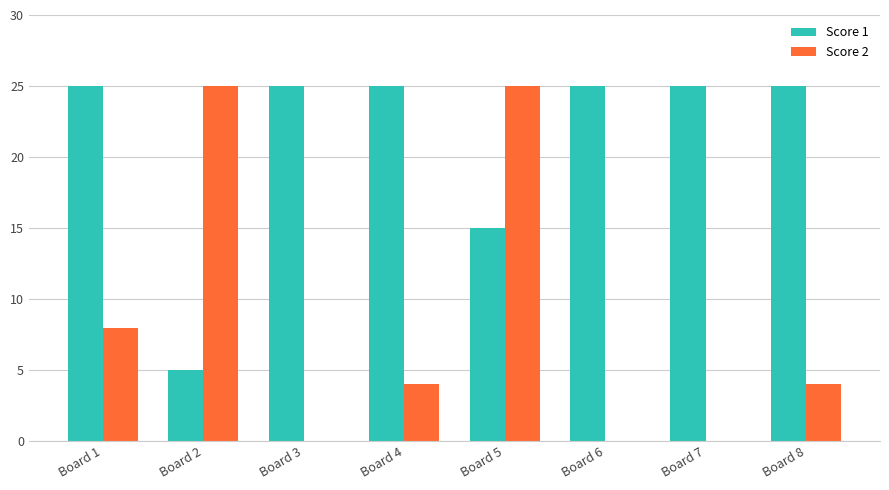

Which series has the widest spread of values?

Score 2